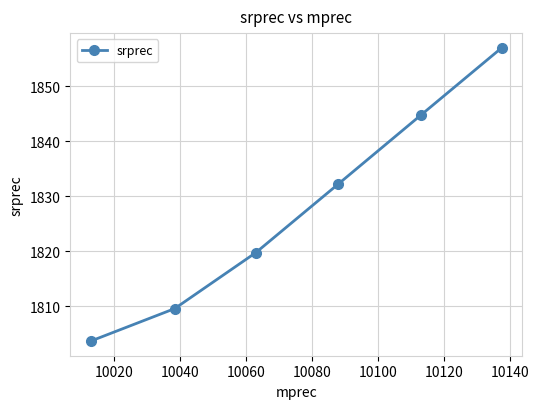

What is the smallest value displayed?

1803.7